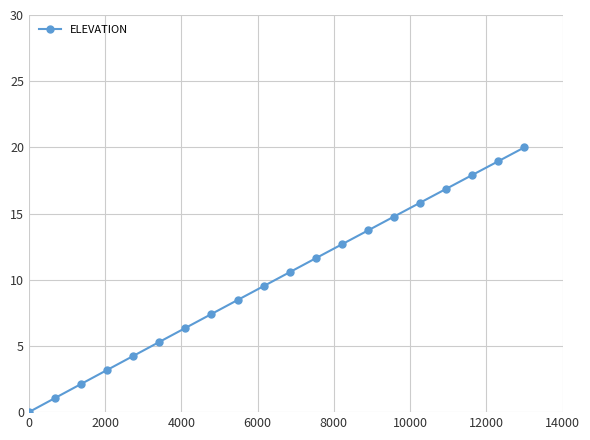

How many categories are shown in the chart?

20